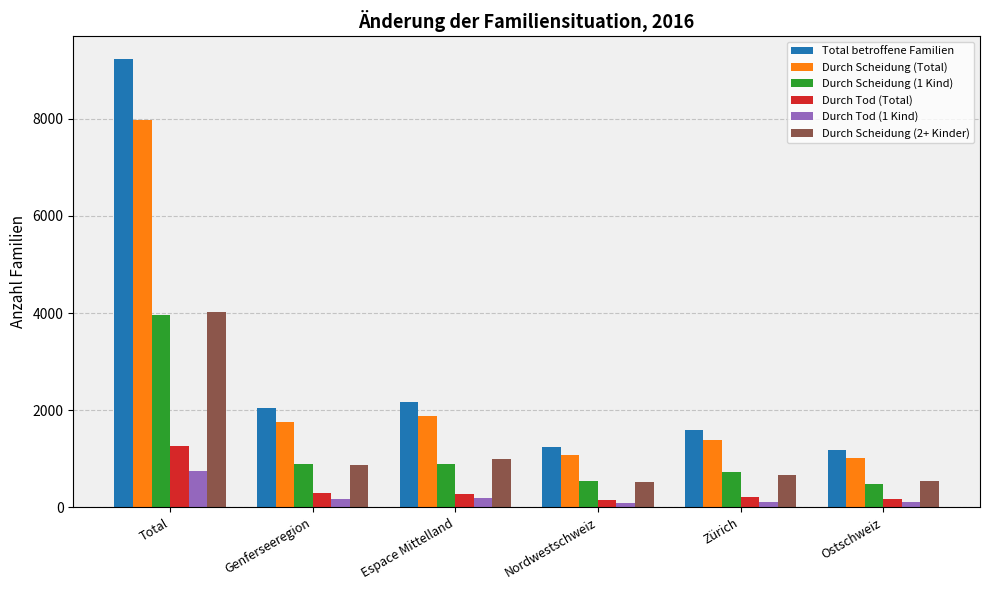

What is the label of the 6th bar from the left?

Ostschweiz